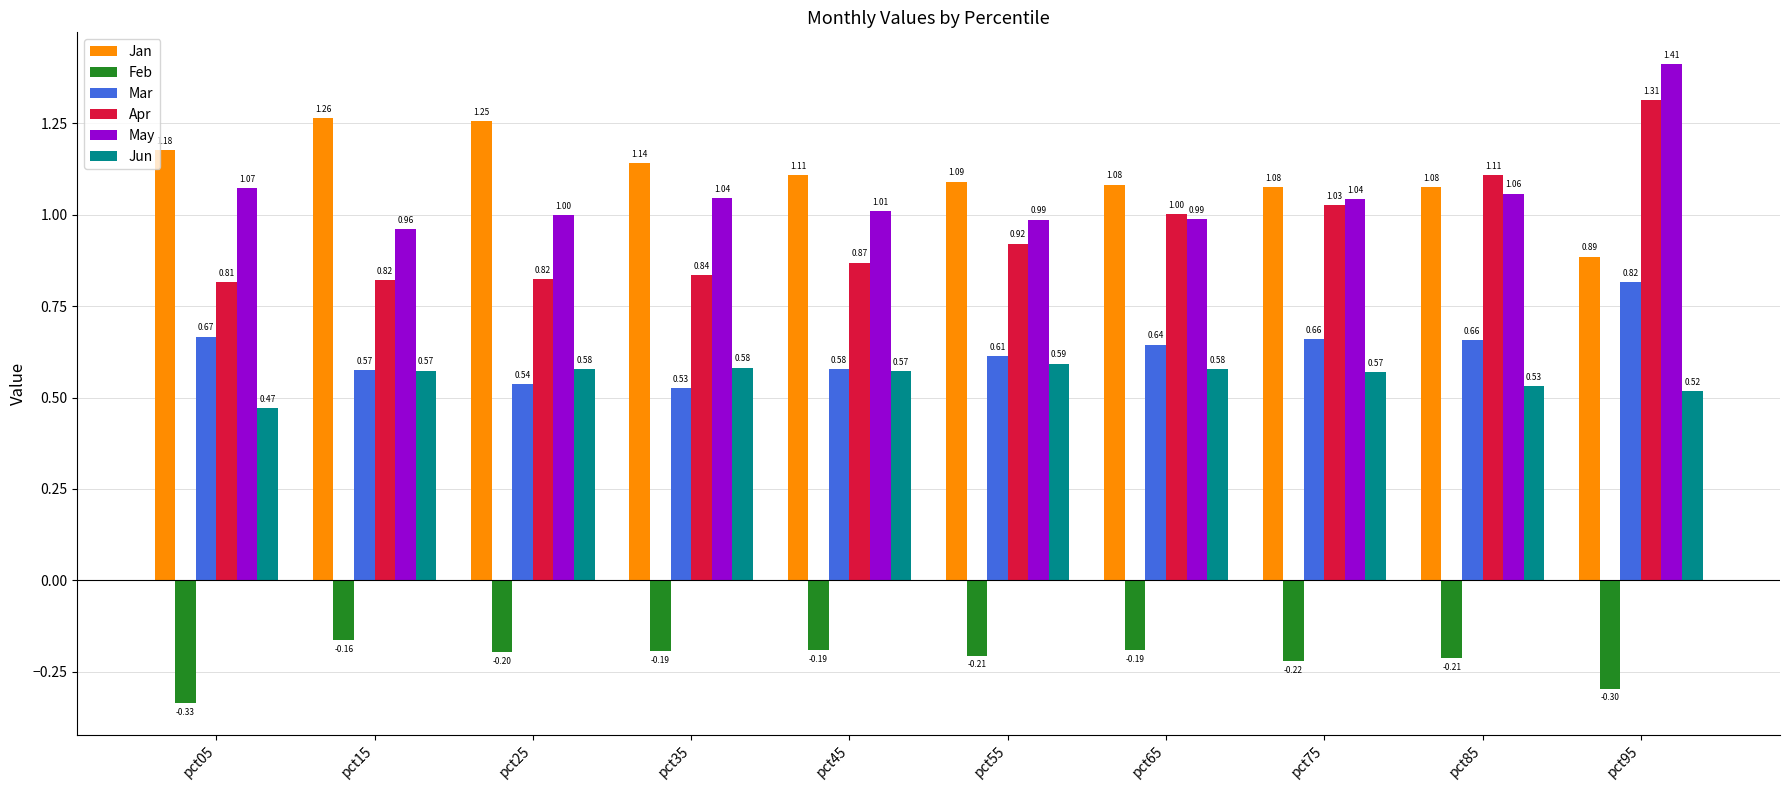

At pct25, list the series in order from smallest to largest.

Feb, Mar, Jun, Apr, May, Jan